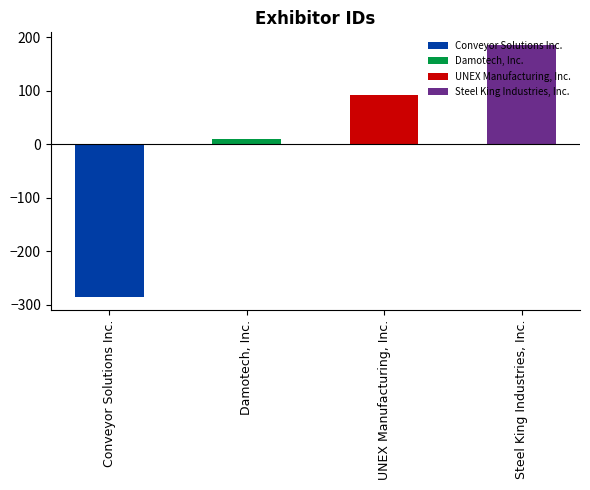

Where is the data nearest to the value -50?

Damotech, Inc.